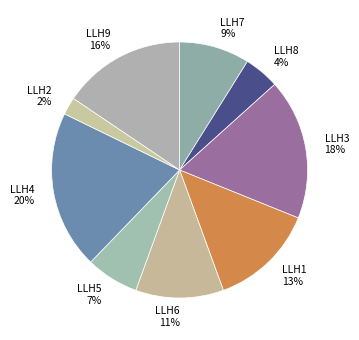

To the nearest percent, what percentage of the pie is LLH9 16%?

16%